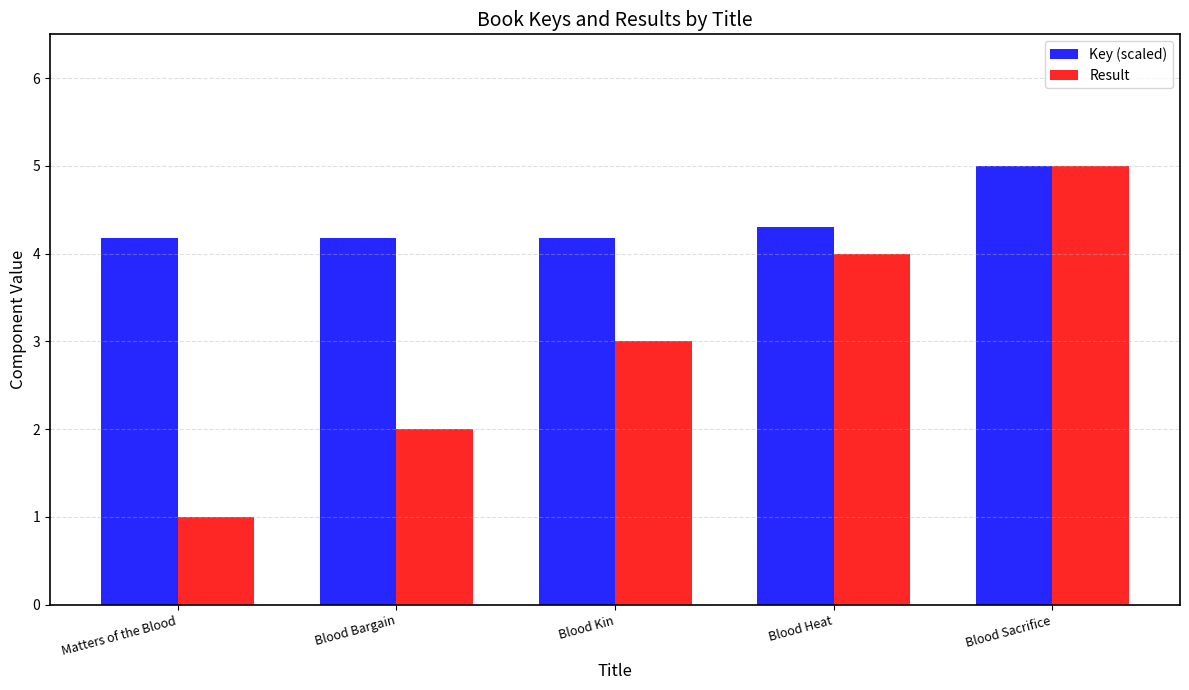

Reading left to right, transcribe all the data shown in this chart.

Key (scaled): Matters of the Blood=4.2	Blood Bargain=4.2	Blood Kin=4.2	Blood Heat=4.3	Blood Sacrifice=5.0
Result: Matters of the Blood=1.0	Blood Bargain=2.0	Blood Kin=3.0	Blood Heat=4.0	Blood Sacrifice=5.0